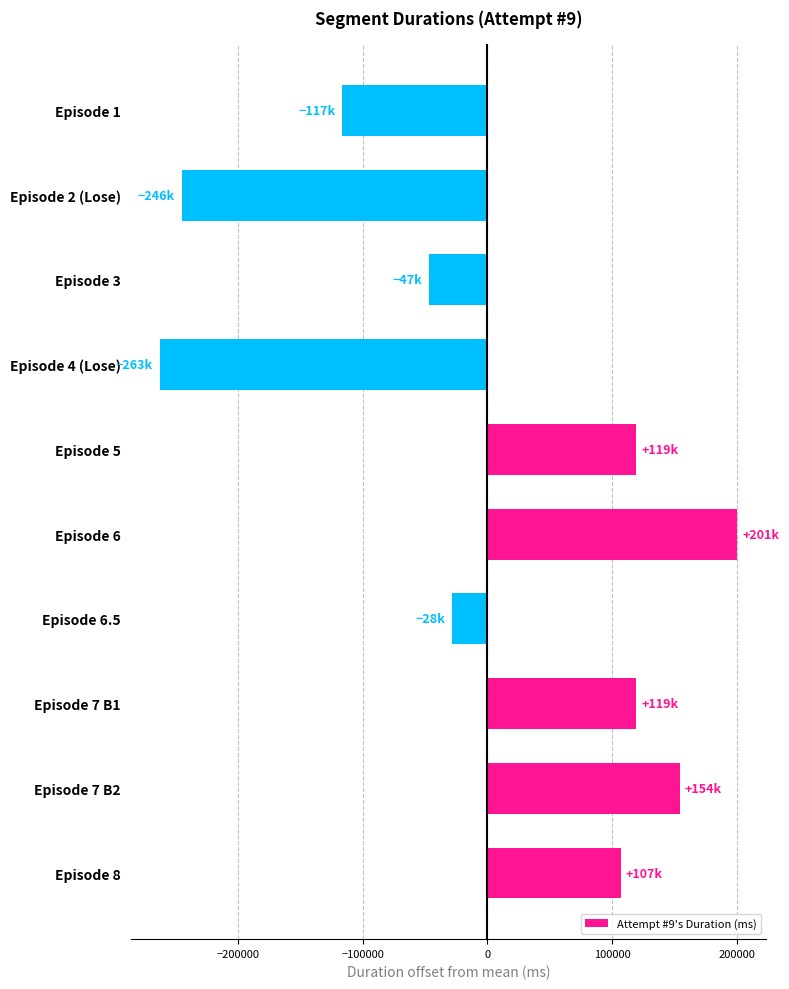

What value does the data have at Episode 6.5?

-28212.8